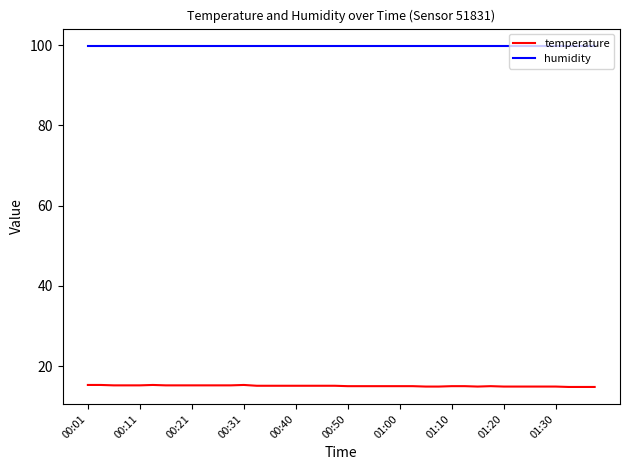

List the series in order of their peak value, highest first.

humidity, temperature